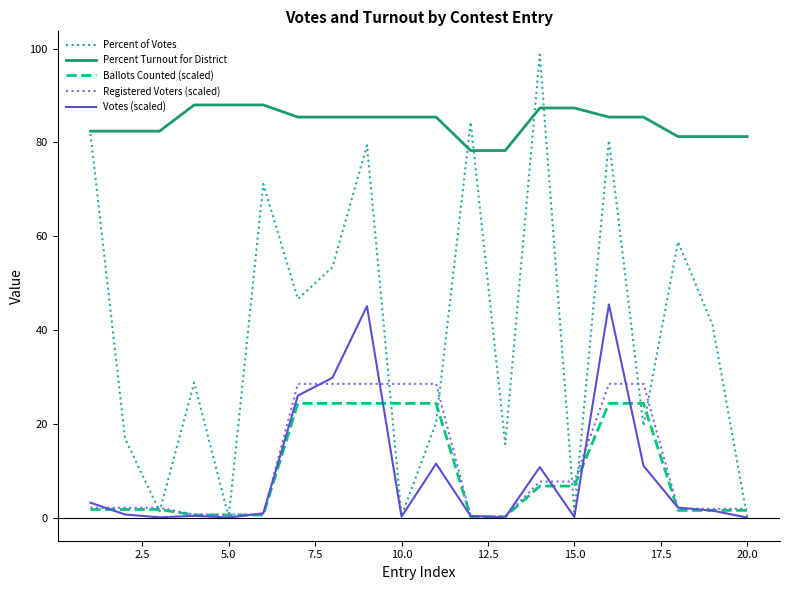

Which series has the widest spread of values?

Percent of Votes